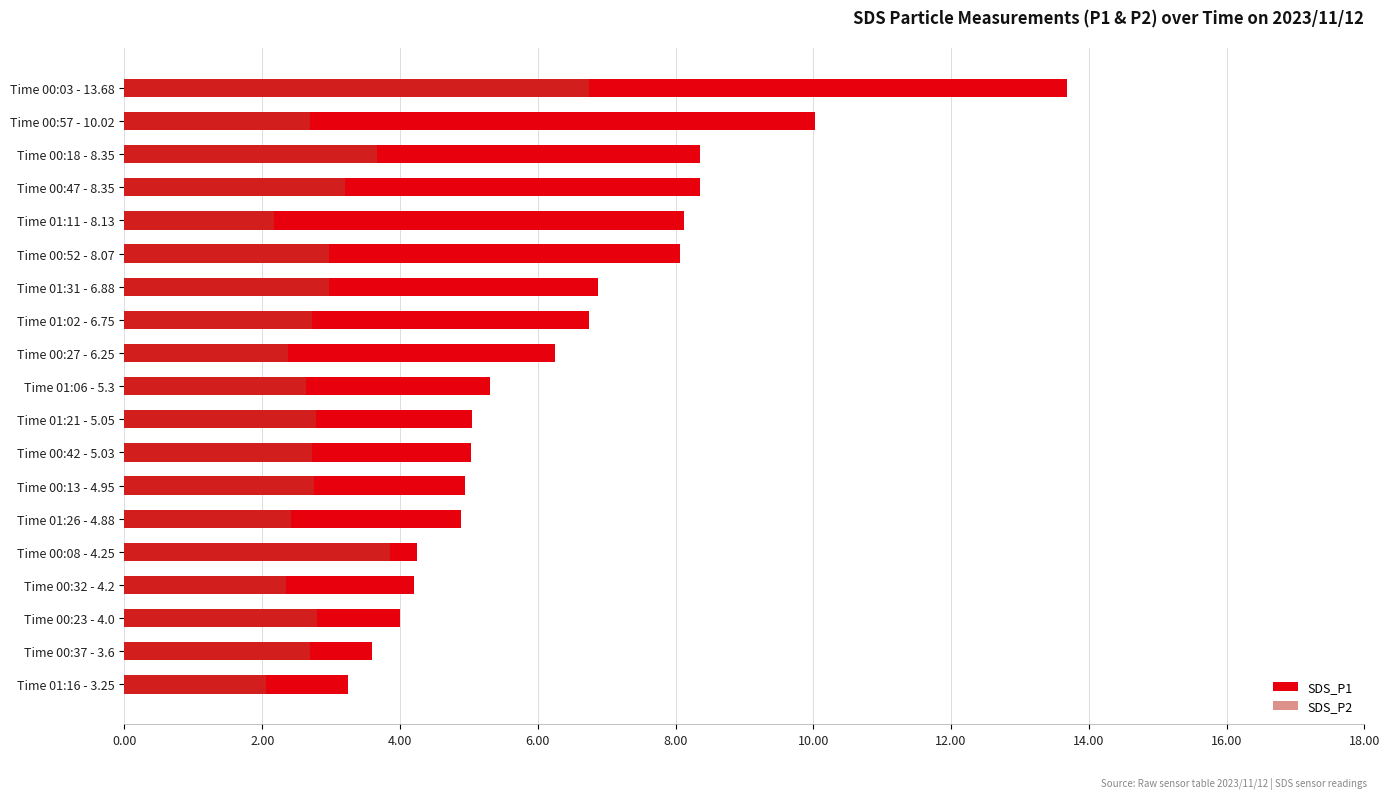

How many values in the SDS_P1 series are below 5?

7